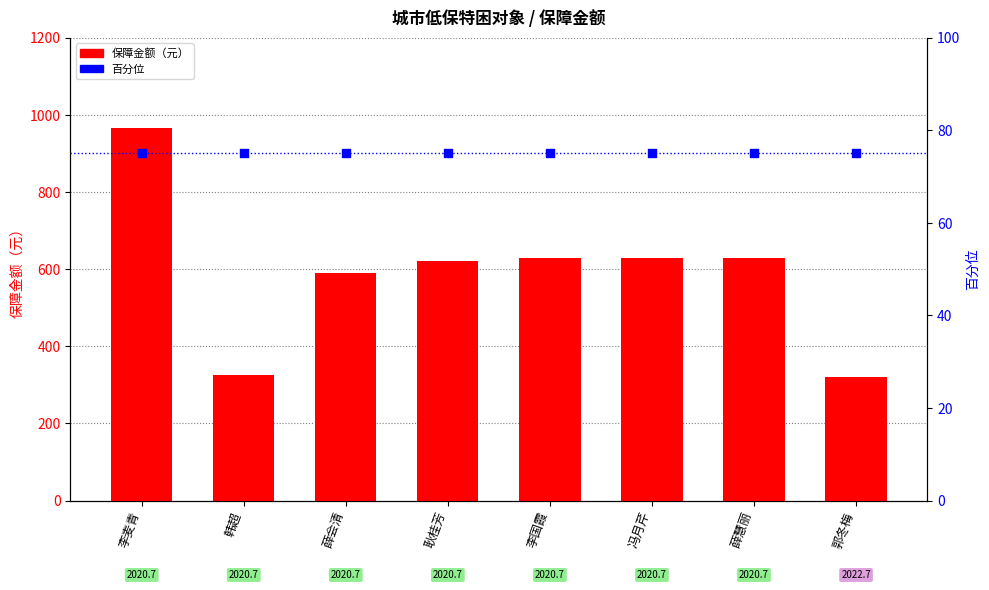

Which series has the largest total across all categories?

保障金额（元）